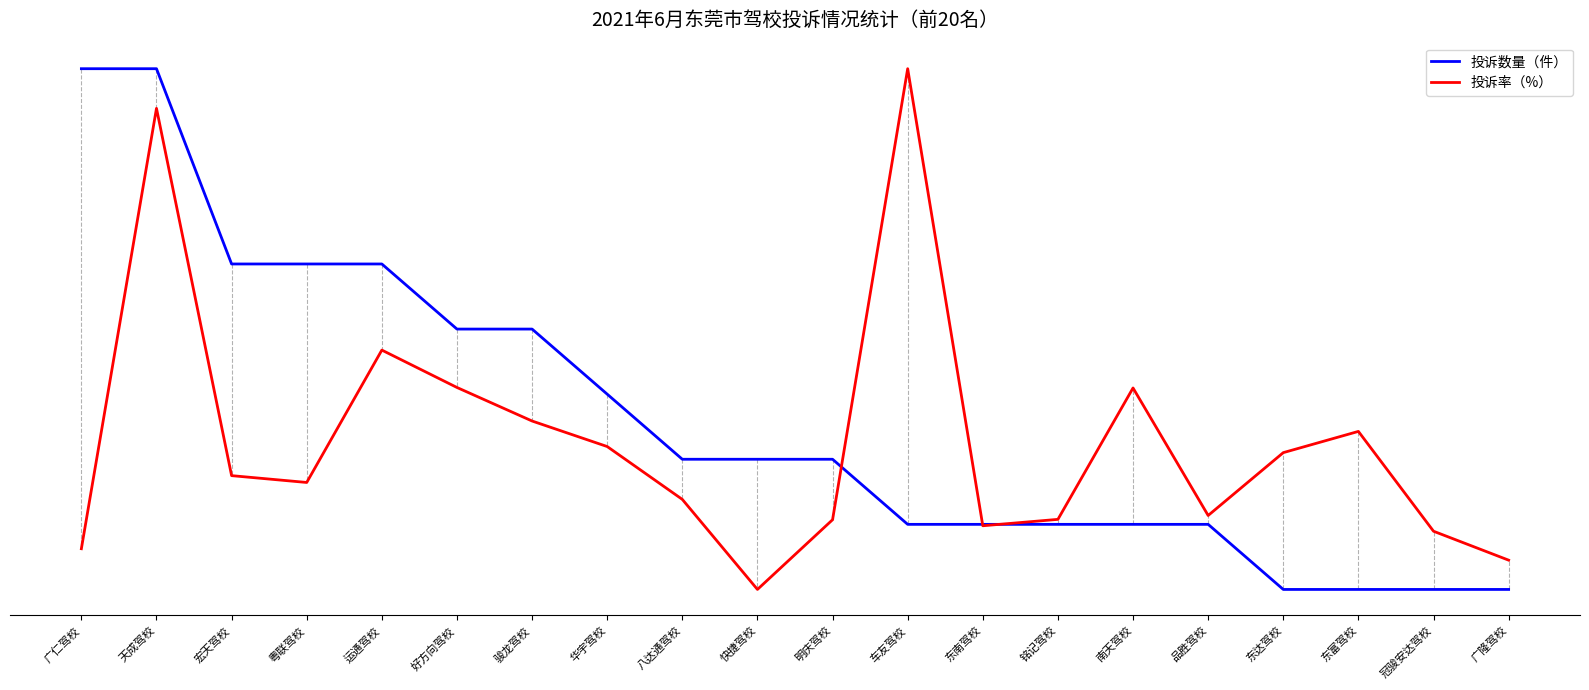

Which category has the lowest value across all series?

东达驾校